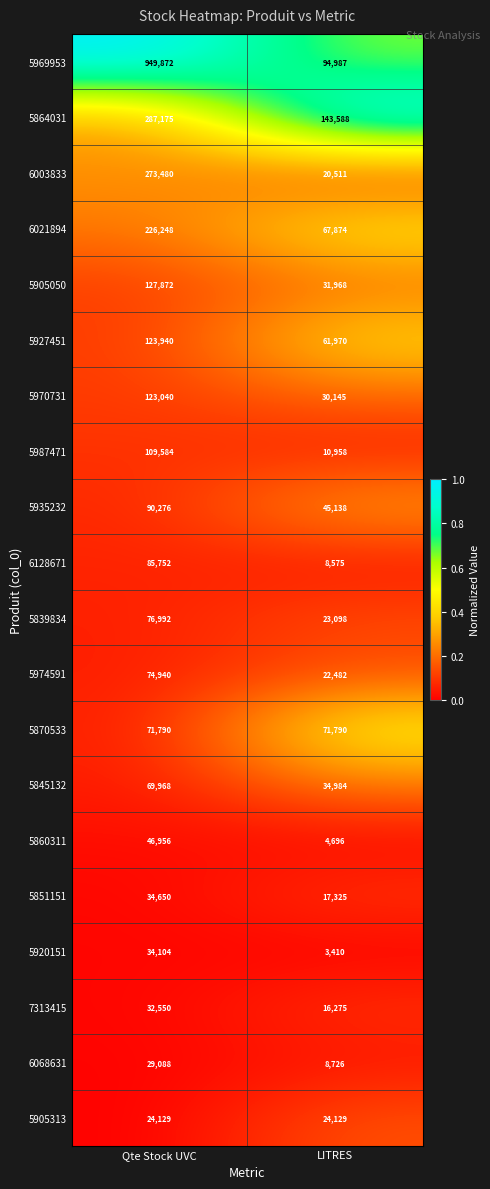

What is the difference between the highest and lowest values at LITRES?

140178